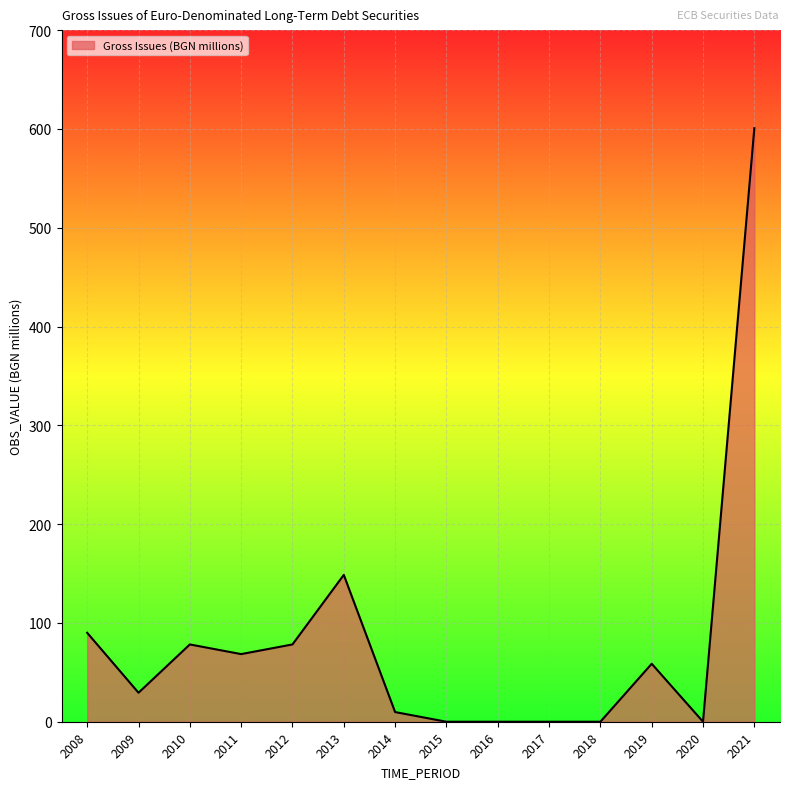

At which category does the data reach its first local valley?

2009